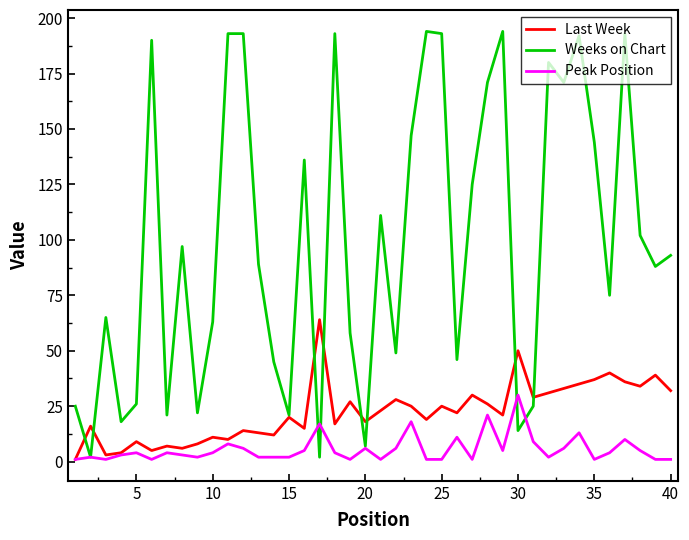

What is the greatest value displayed?

194